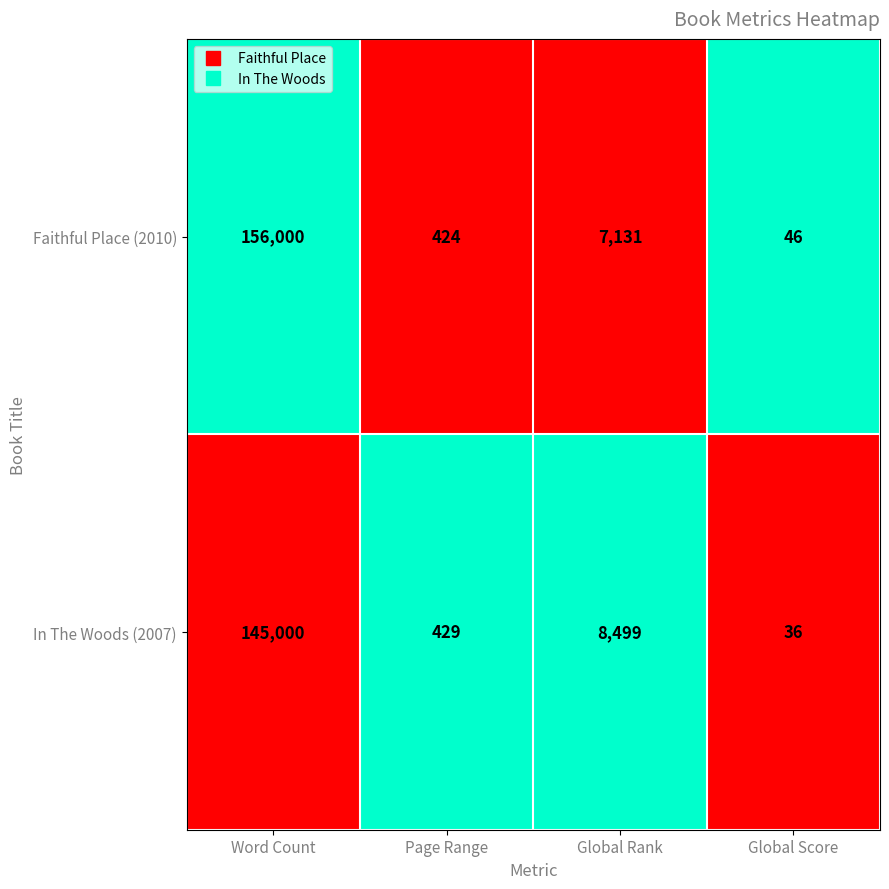

Which series has the largest range (max minus min)?

Faithful Place (2010)